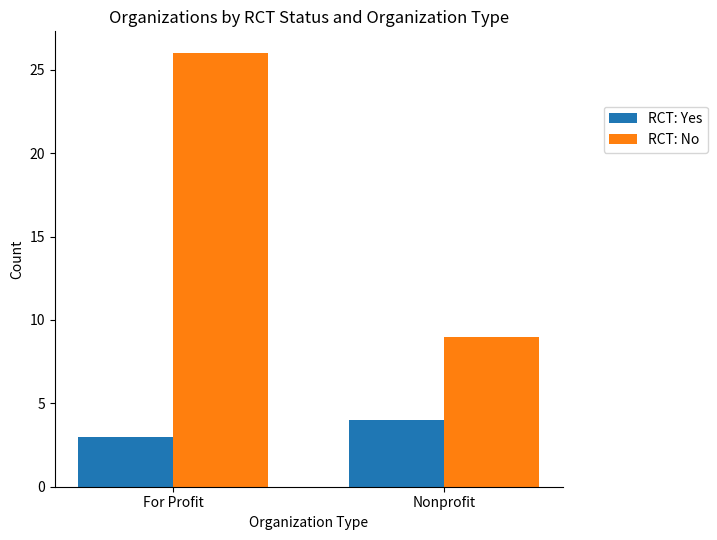

Count the number of data series in this chart.

2